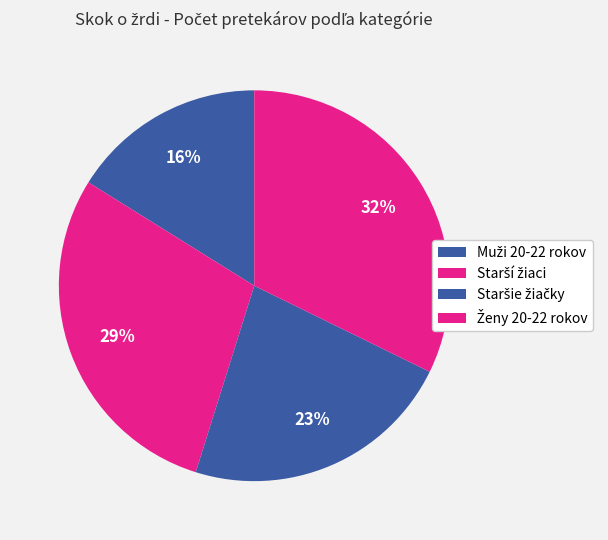

What percentage is the Ženy 20-22 rokov slice, to the nearest percent?

32%